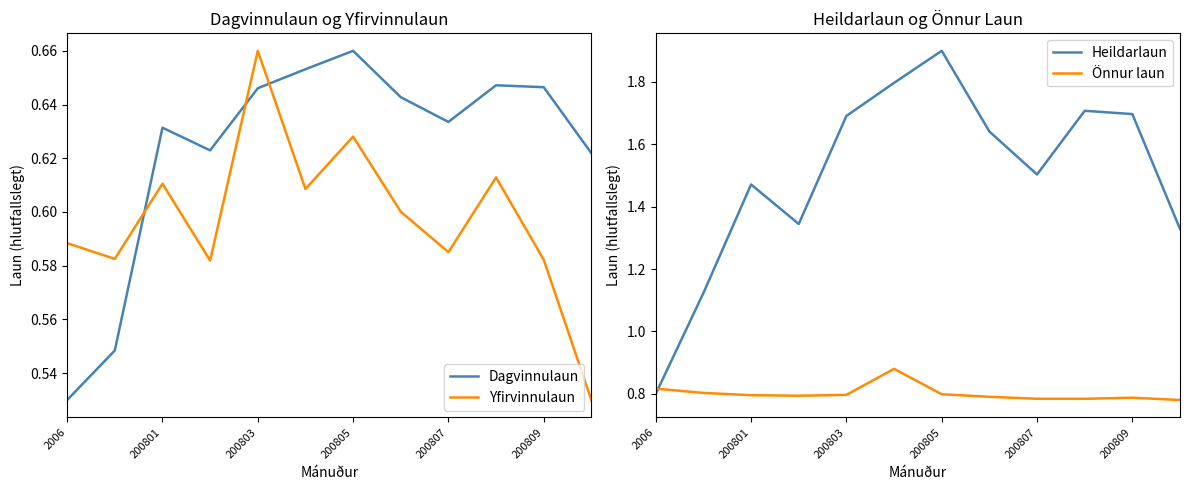

Where is Dagvinnulaun nearest to the value 0?

2006